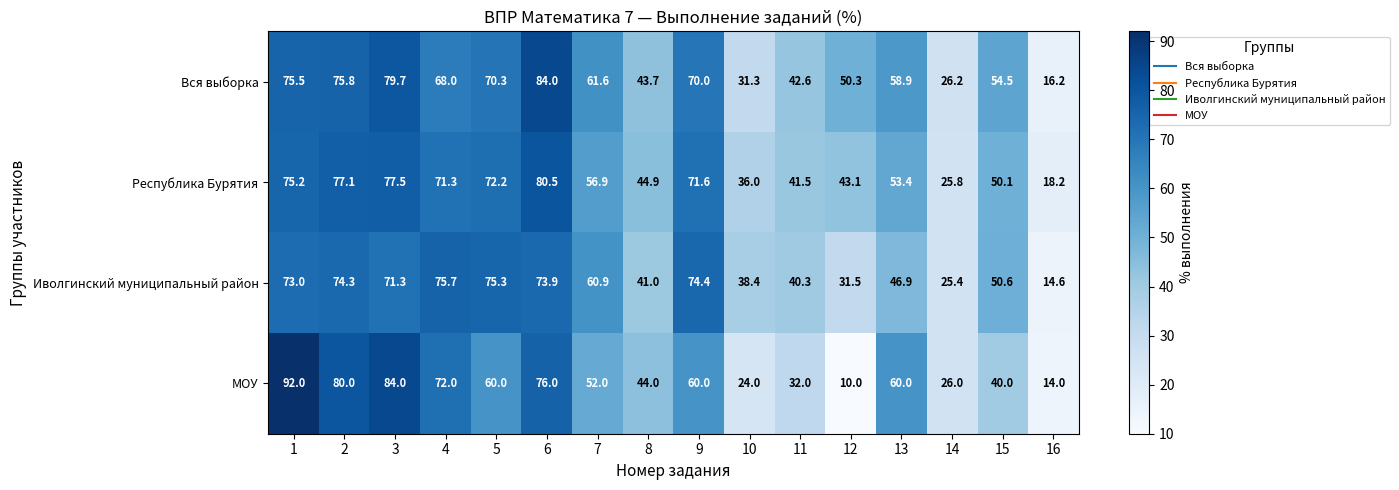

Between 2 and 4, which series saw the biggest shift?

МОУ